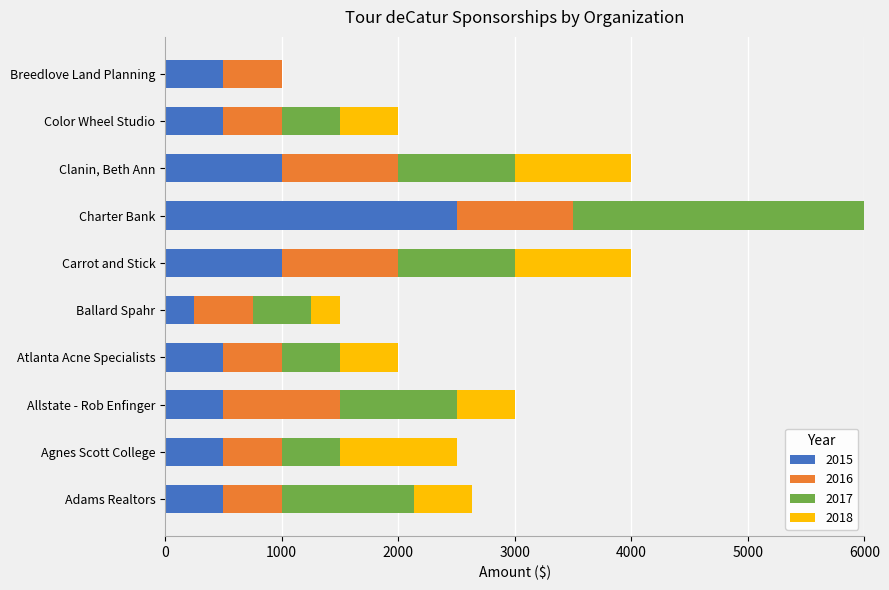

The value of 2015 at Charter Bank is 2500. True or false?

True